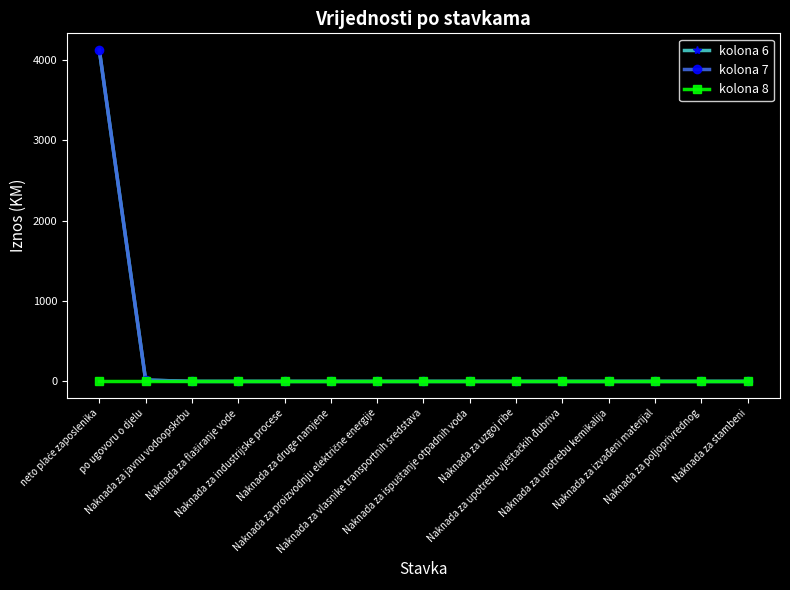

At Naknada za stambeni, list the series in order from smallest to largest.

kolona 6, kolona 7, kolona 8